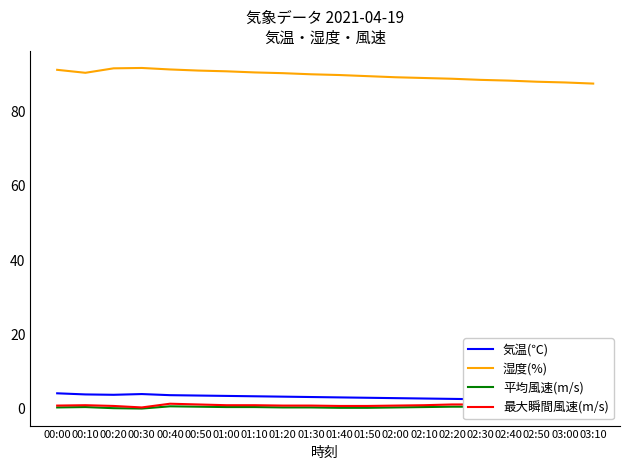

Reading left to right, transcribe all the data shown in this chart.

気温(℃): 4.2	3.9	3.8	4.0	3.7	3.6	3.5	3.4	3.3	3.2	3.1	3.0	2.9	2.8	2.7	2.6	2.5	2.5	2.4	2.4
湿度(%): 91.2	90.4	91.6	91.7	91.3	91.0	90.8	90.5	90.3	90.0	89.8	89.5	89.2	89.0	88.8	88.5	88.3	88.0	87.8	87.5
平均風速(m/s): 0.4	0.5	0.2	0.1	0.7	0.6	0.5	0.5	0.4	0.4	0.3	0.3	0.4	0.5	0.6	0.6	0.5	0.4	0.3	0.3
最大瞬間風速(m/s): 0.9	1.0	0.8	0.4	1.4	1.2	1.0	1.0	0.9	0.9	0.8	0.8	0.9	1.0	1.2	1.2	1.0	0.9	0.8	0.8